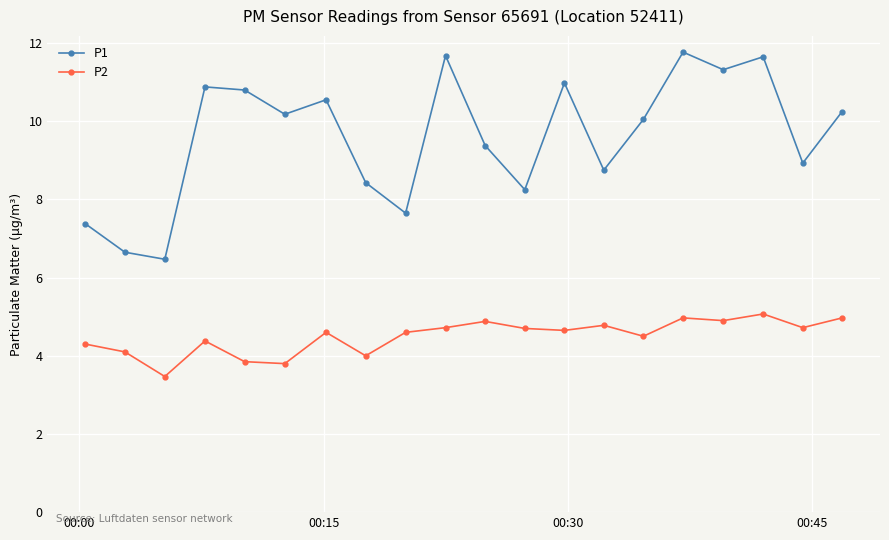

Which series has the largest range (max minus min)?

P1